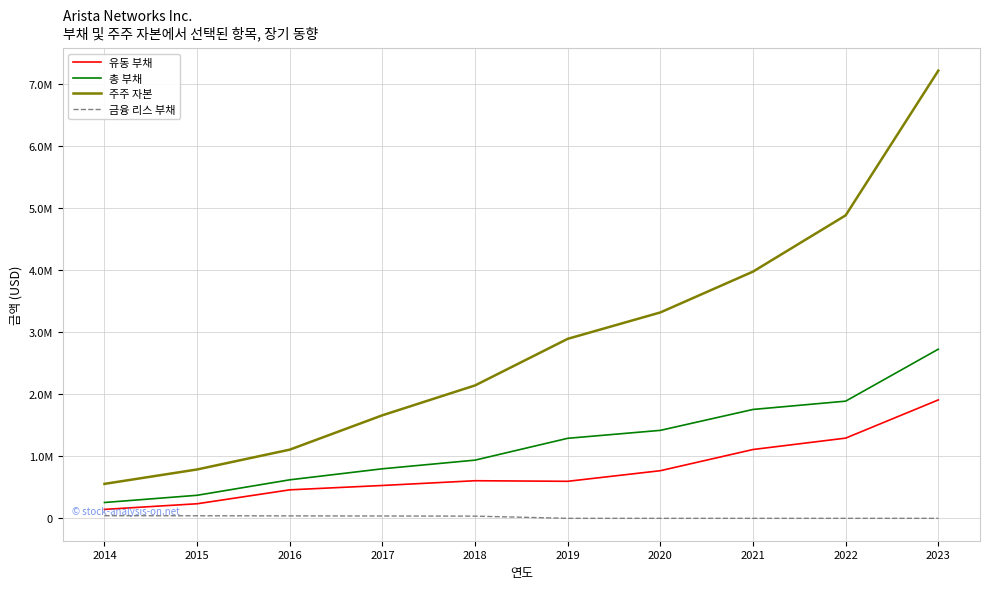

Is this an area chart (filled region under the line)?

No